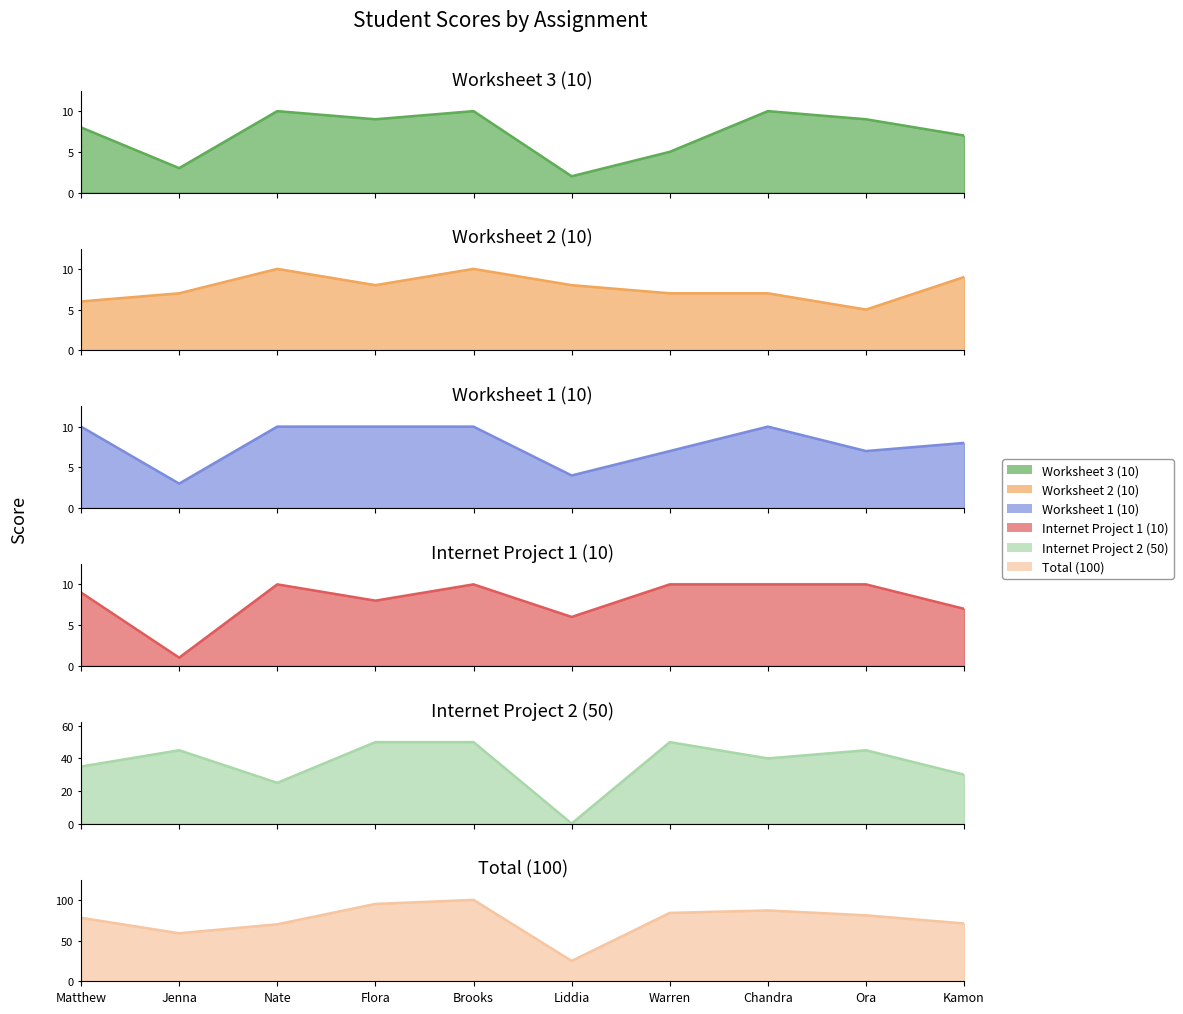

What is the label of the 4th point from the right?

Warren